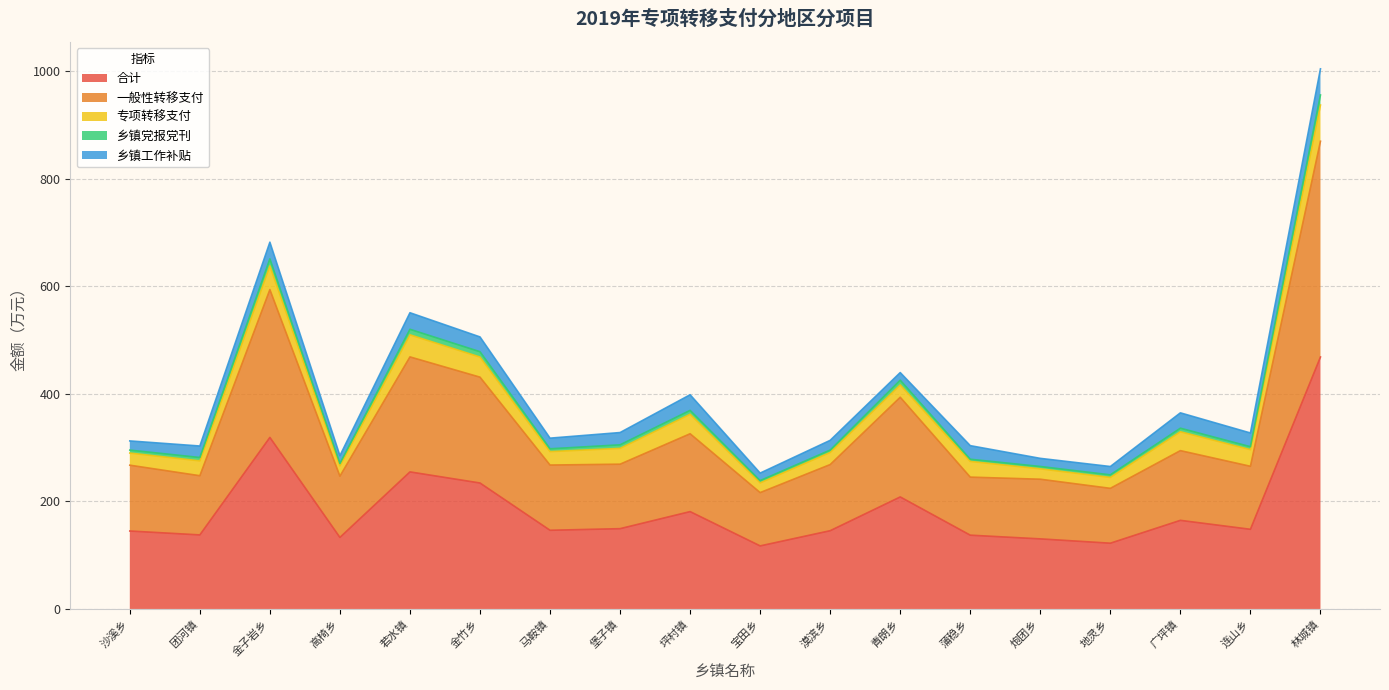

At how many categories does at least one series exceed 584?

2